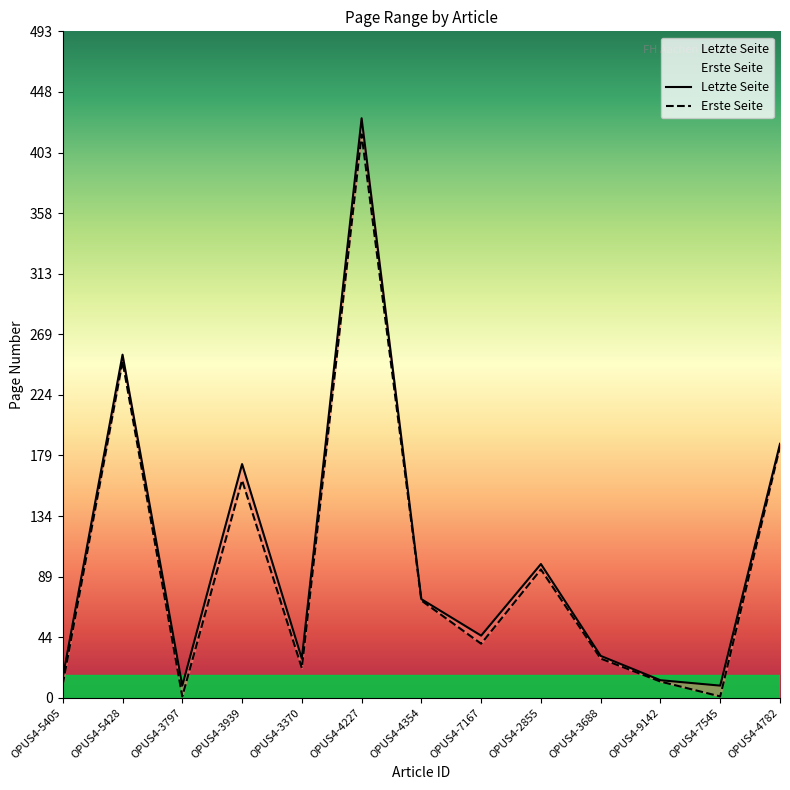

What position from the left is OPUS4-2855?

9